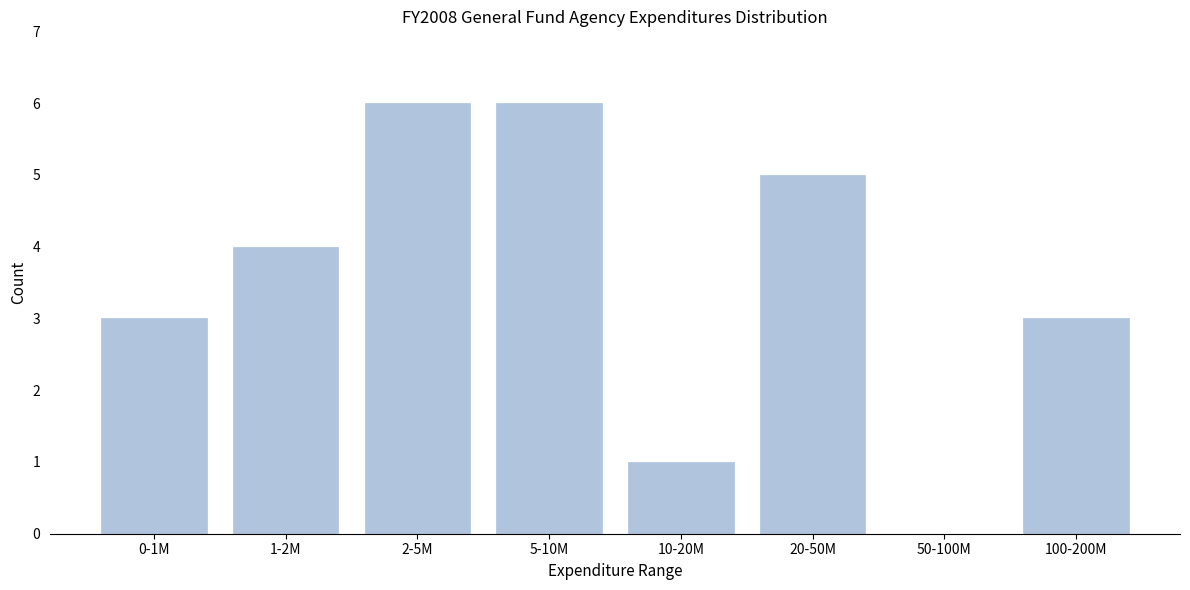

Reading left to right, transcribe all the data shown in this chart.

0-1M=3	1-2M=4	2-5M=6	5-10M=6	10-20M=1	20-50M=5	50-100M=0	100-200M=3